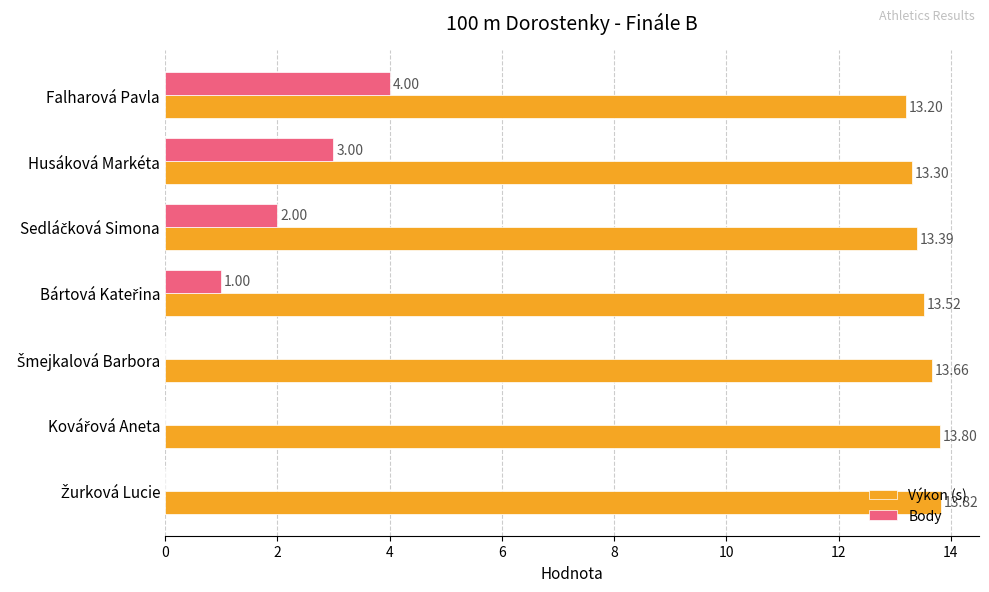

Which series has the largest range (max minus min)?

Body